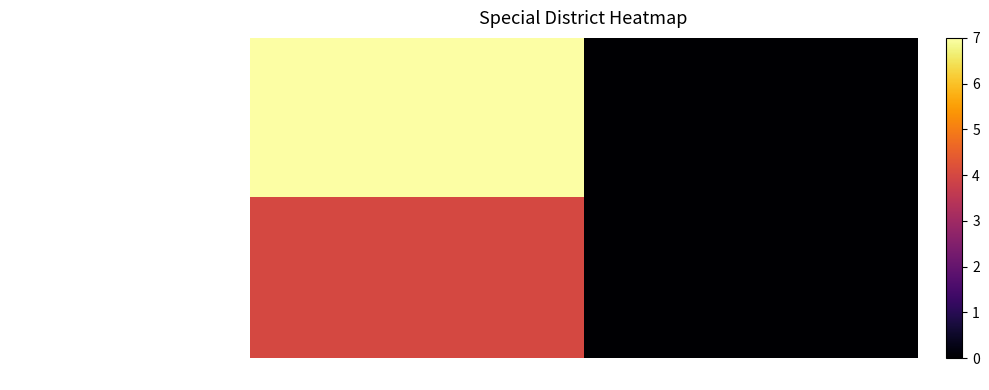

What is the maximum value shown in the chart?

7